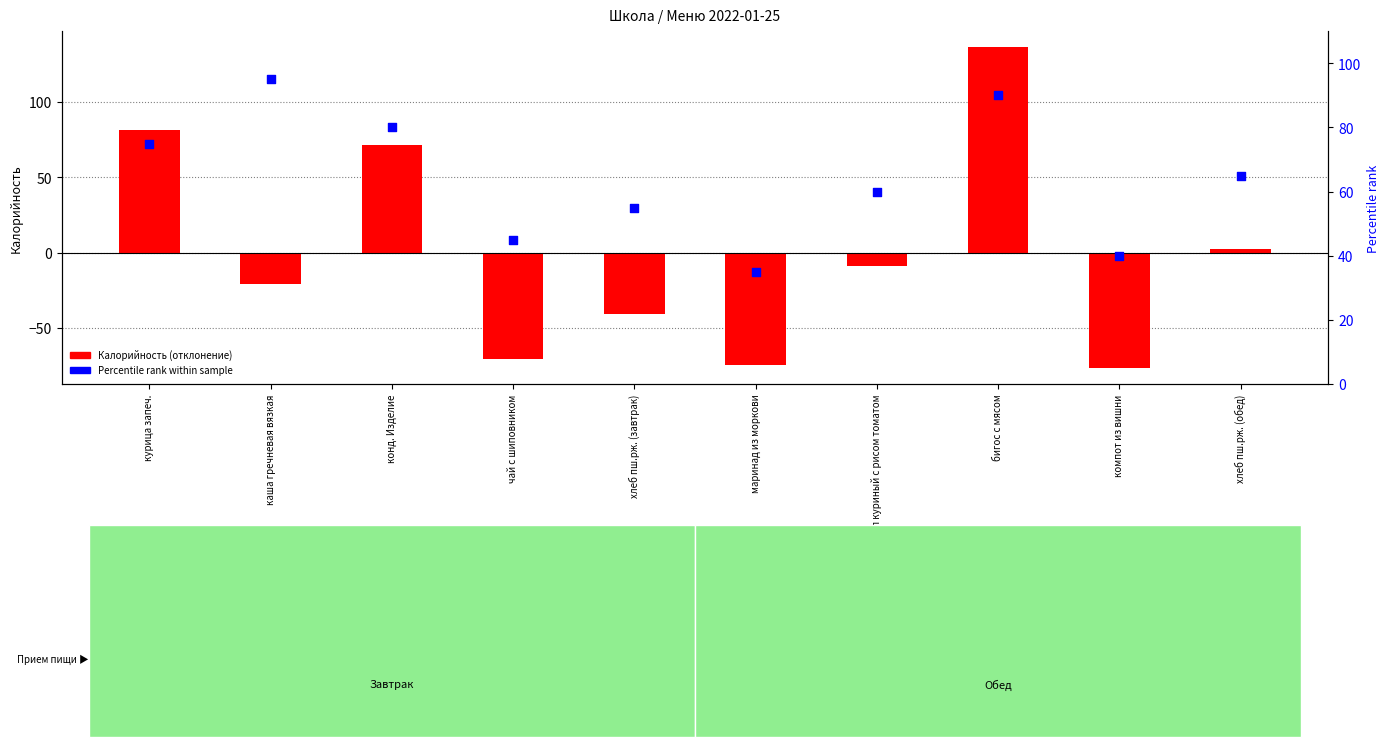

At which category is the sum across all series the highest?

бигос с мясом